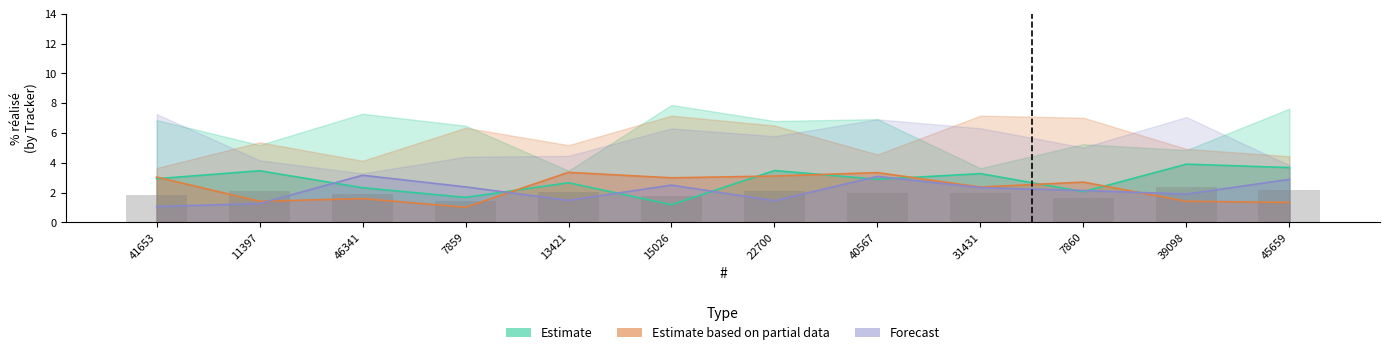

What is the average value of the Estimate series?

2.8